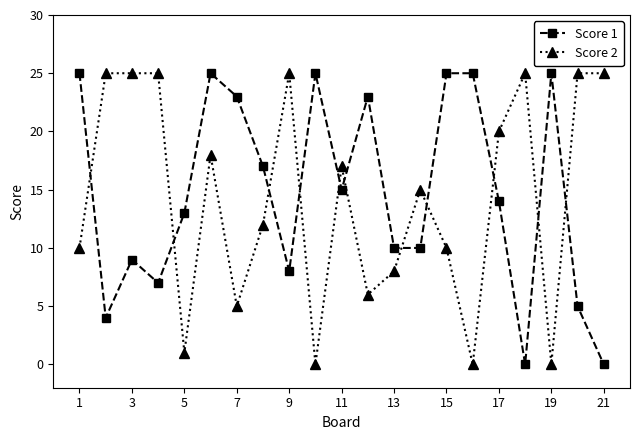

How many intersections are there between Score 2 and Score 1?

11